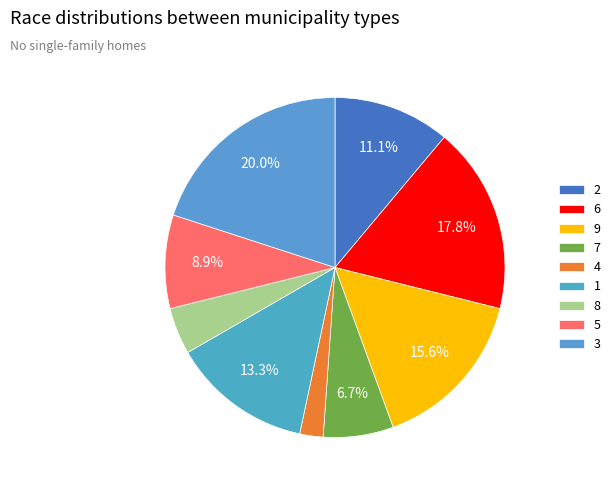

Which category has the biggest portion of the pie?

3